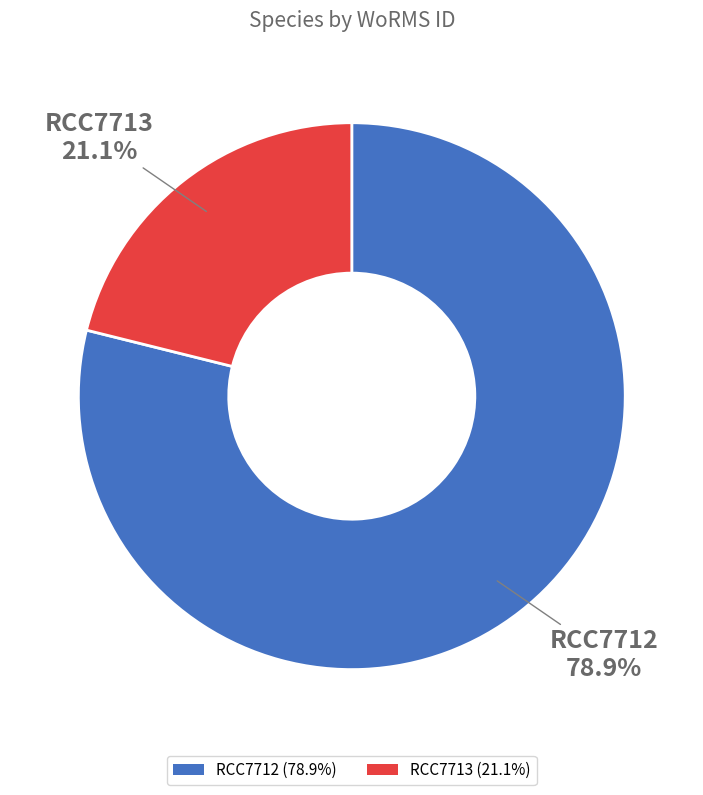

How much of the chart is everything except RCC7712?

21.1%